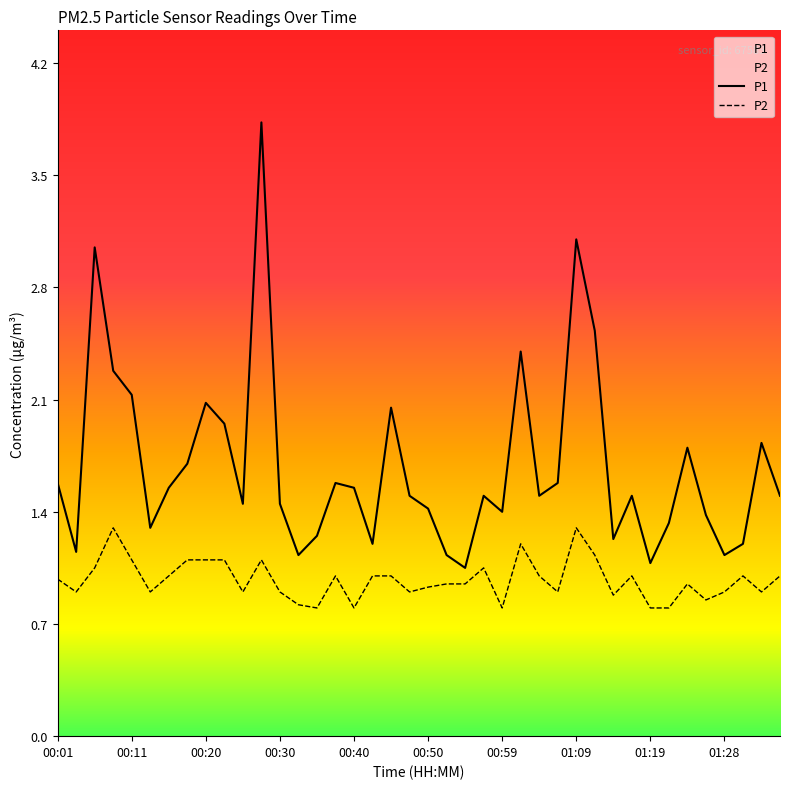

Reading left to right, transcribe all the data shown in this chart.

P1: 1.6	1.1	3.0	2.3	2.1	1.3	1.6	1.7	2.1	1.9	1.4	3.8	1.4	1.1	1.2	1.6	1.6	1.2	2.0	1.5	1.4	1.1	1.1	1.5	1.4	2.4	1.5	1.6	3.1	2.5	1.2	1.5	1.1	1.3	1.8	1.4	1.1	1.2	1.8	1.5
P2: 1.0	0.9	1.1	1.3	1.1	0.9	1.0	1.1	1.1	1.1	0.9	1.1	0.9	0.8	0.8	1.0	0.8	1.0	1.0	0.9	0.9	0.9	0.9	1.1	0.8	1.2	1.0	0.9	1.3	1.1	0.9	1.0	0.8	0.8	0.9	0.8	0.9	1.0	0.9	1.0